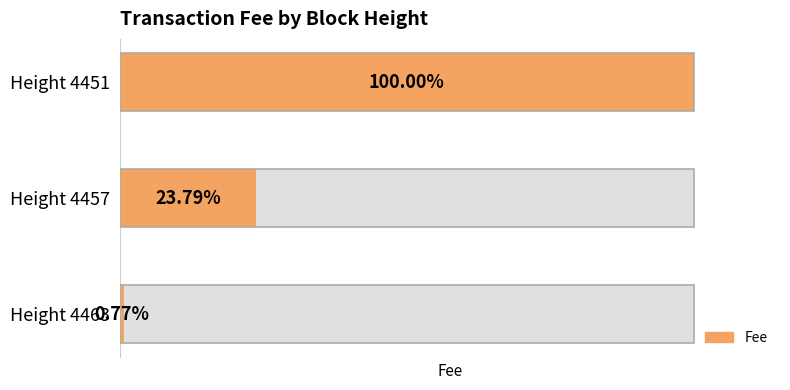

Rank the categories by value from highest to lowest.

Height 4451, Height 4457, Height 4463